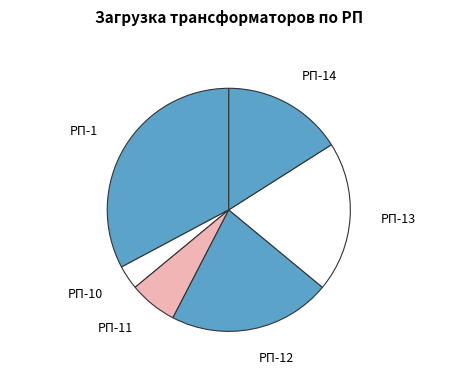

Rank the categories by value from lowest to highest.

РП-10, РП-11, РП-14, РП-13, РП-12, РП-1